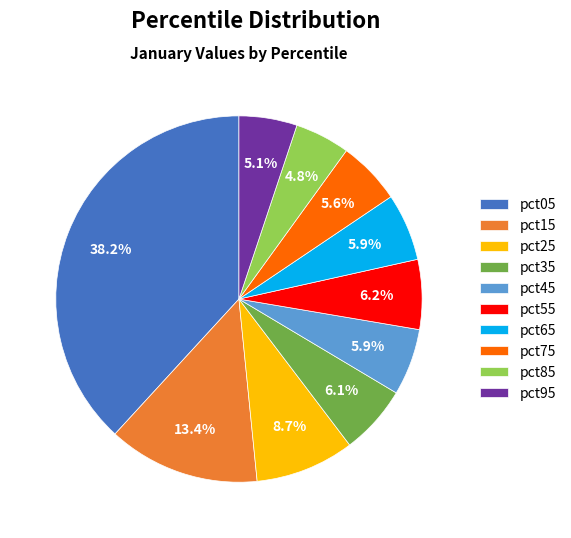

Which slice is the largest?

pct05